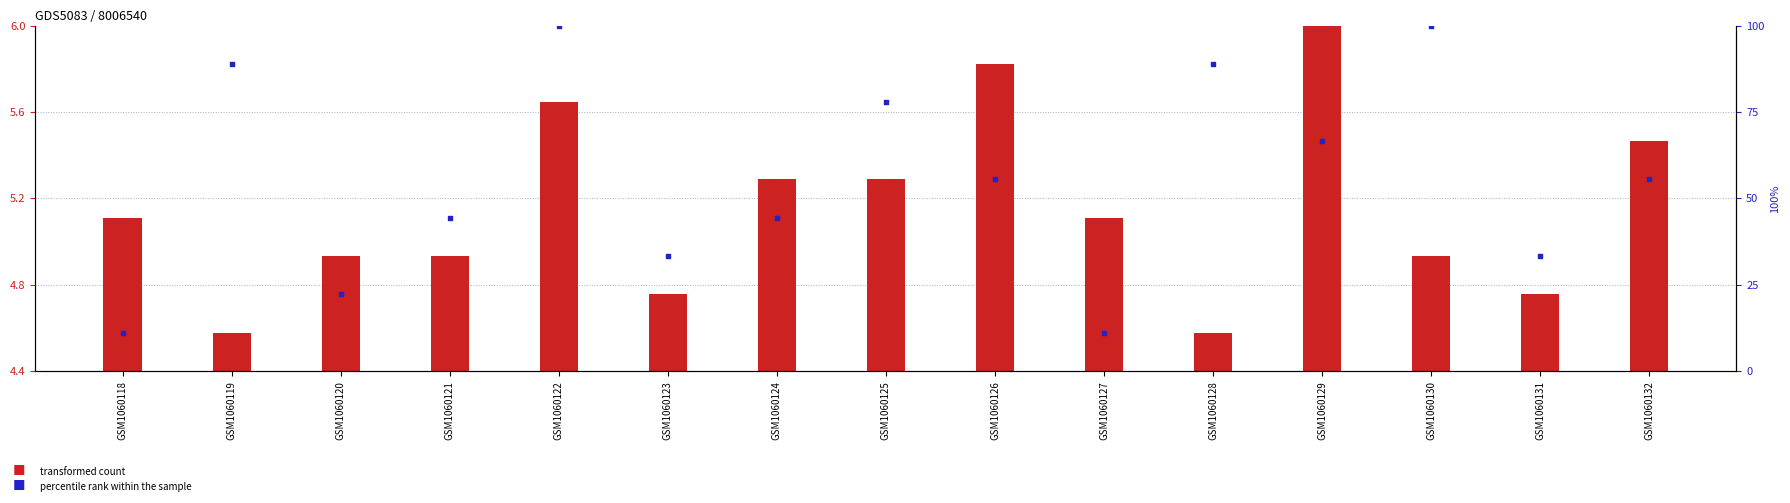

At how many categories does at least one series exceed 42?

10